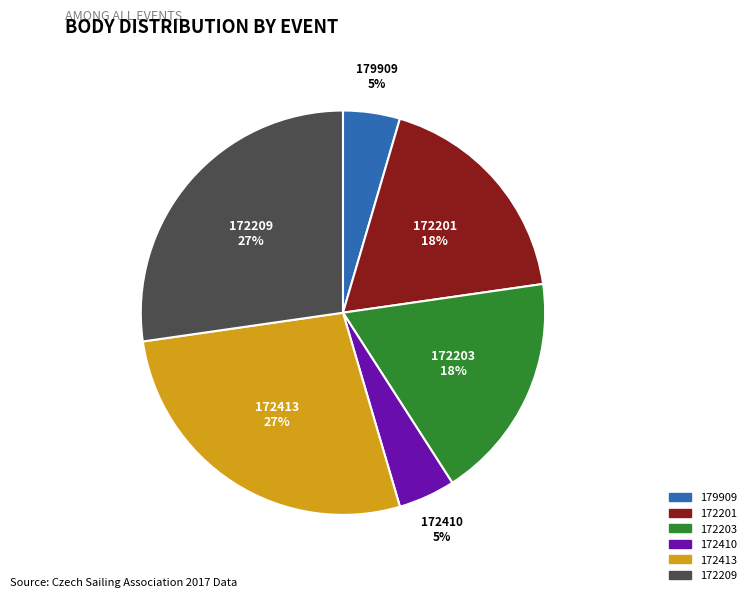

To the nearest percent, what percentage of the pie is 172203?

18%